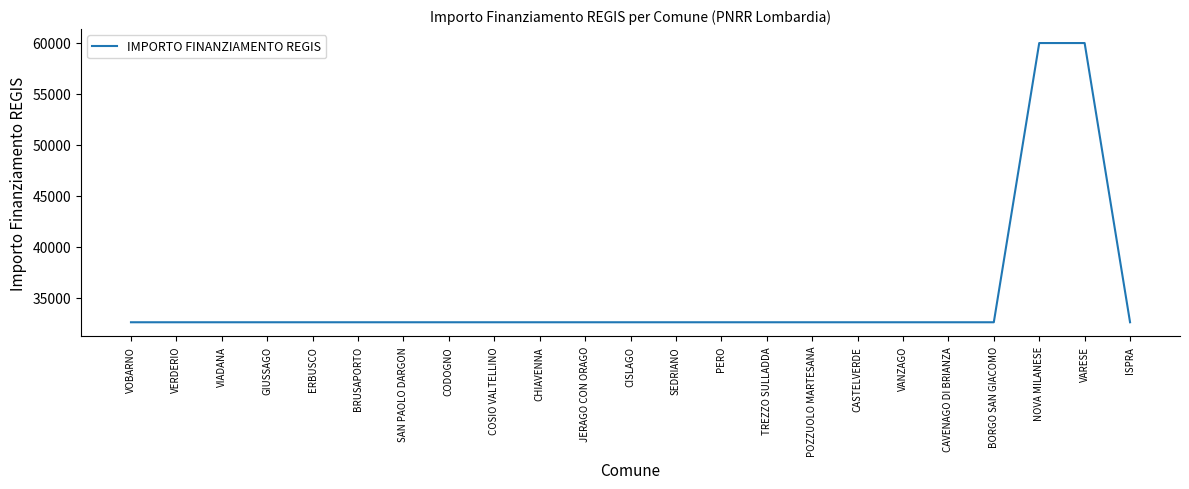

What is the sum of all values?

804301